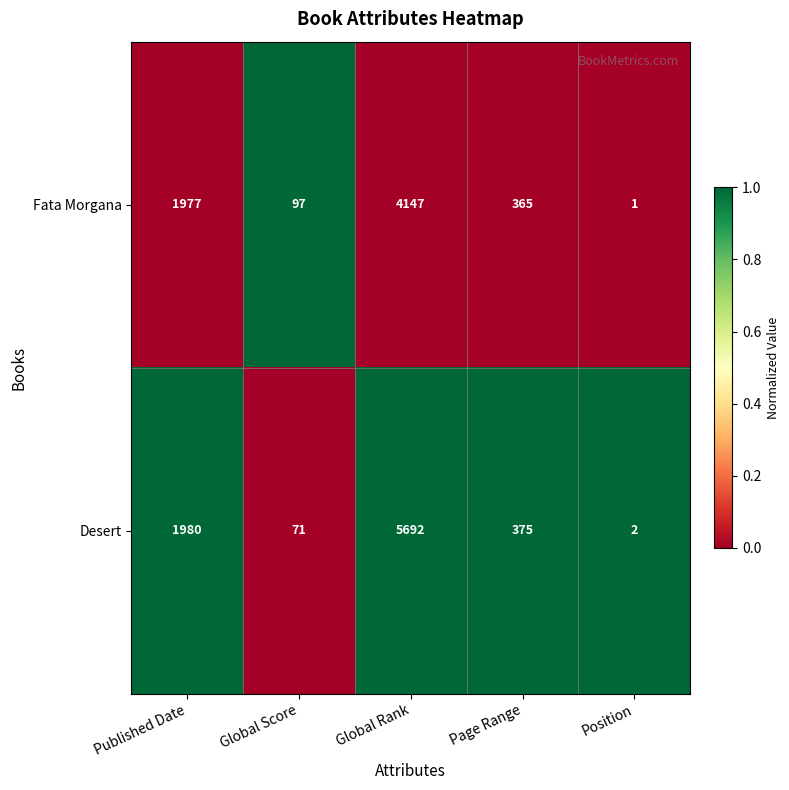

Is it true that Desert equals 25 at Global Score?

False